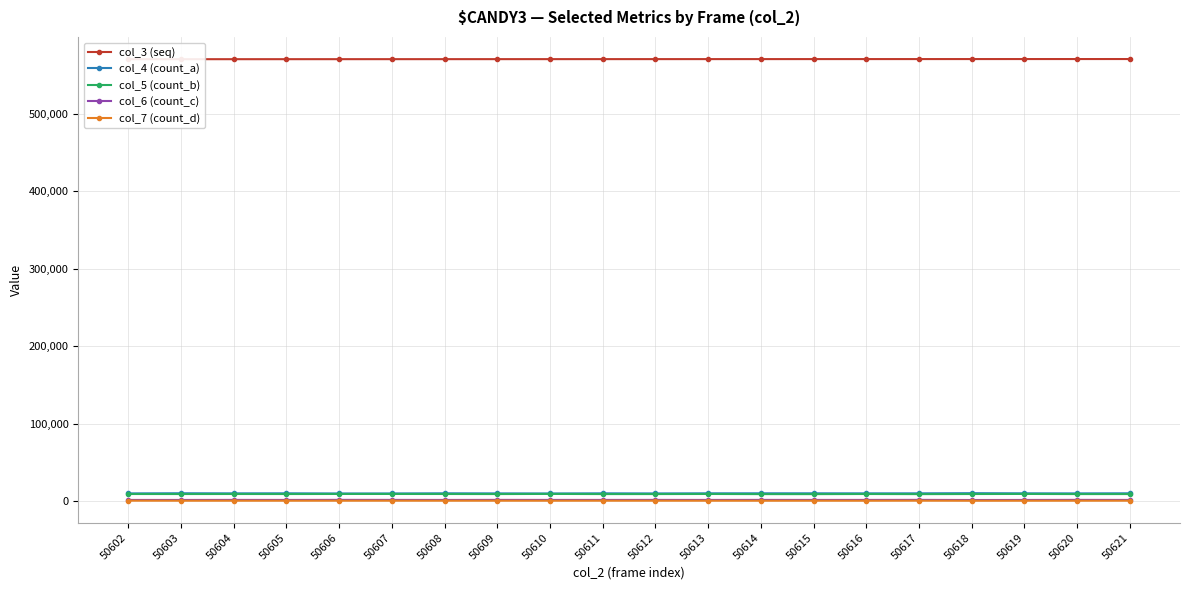

The col_7 (count_d) series shows 246 at 50620. True or false?

True